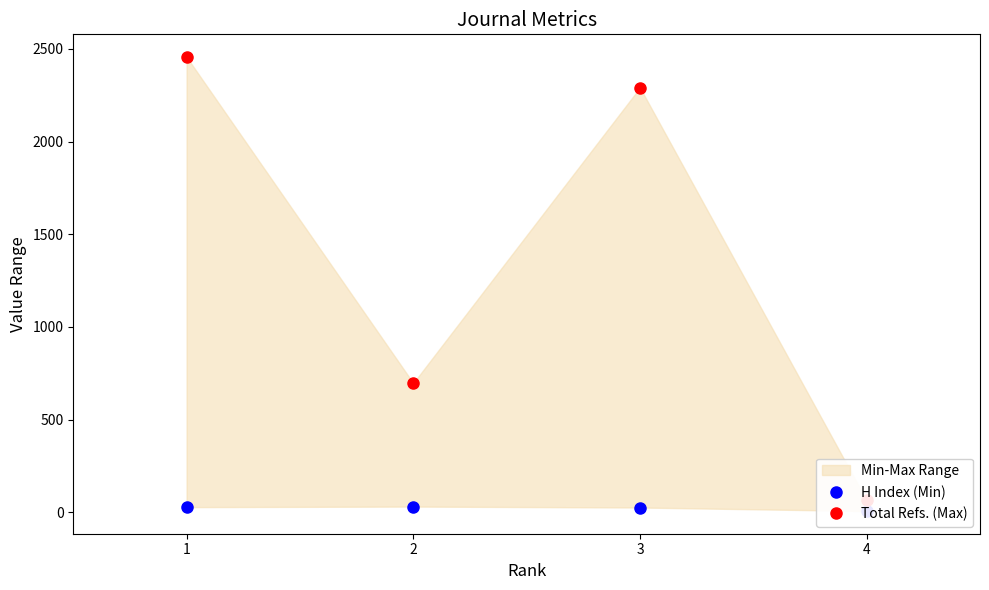

Which series changed the most between 2 and 4?

Total Refs. (Max)